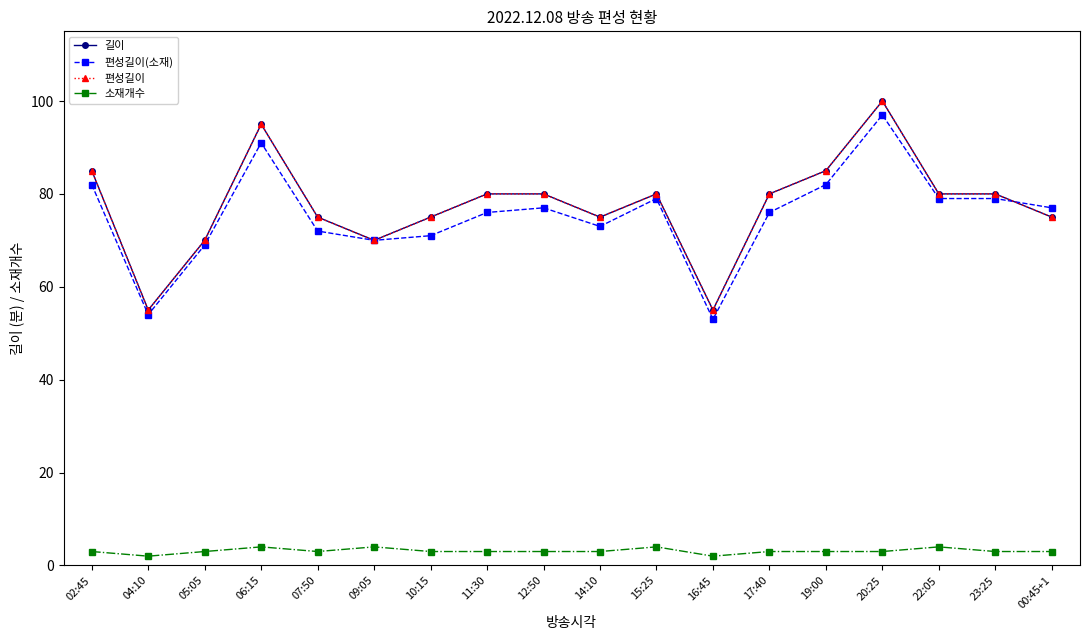

What is the total value across all series at 14:10?

226